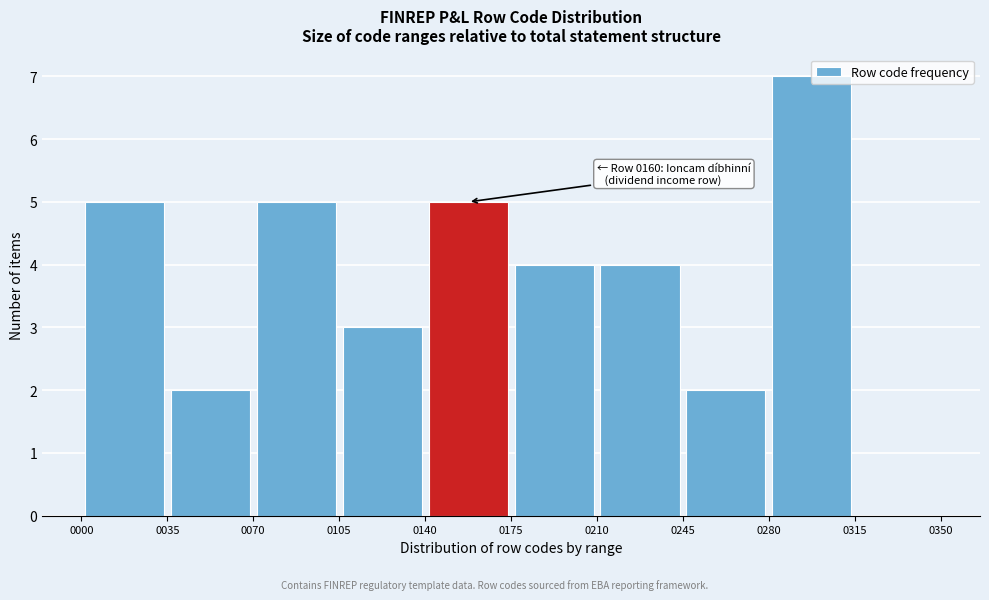

Which range on the x-axis has the tallest bar?

0280 to 0315